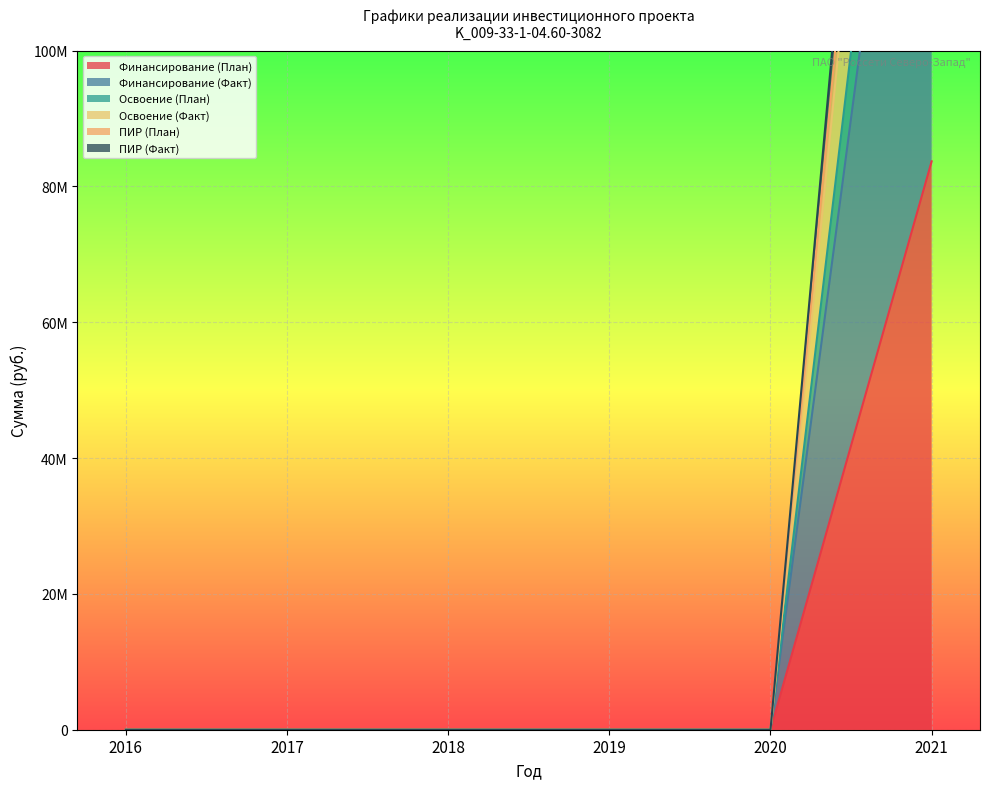

How many values in the ПИР (План) series exceed 0?

1